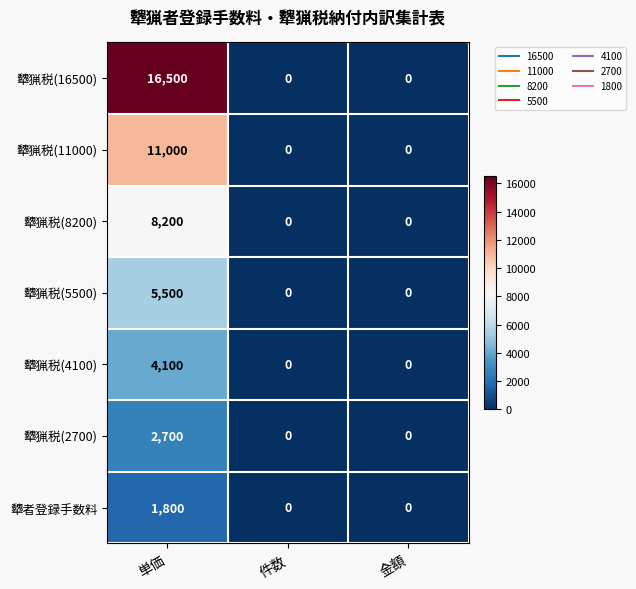

Reading left to right, list all the values displayed in this chart.

犩猟税(16500): 16500	0	0
犩猟税(11000): 11000	0	0
犩猟税(8200): 8200	0	0
犩猟税(5500): 5500	0	0
犩猟税(4100): 4100	0	0
犩猟税(2700): 2700	0	0
犩者登録手数料: 1800	0	0